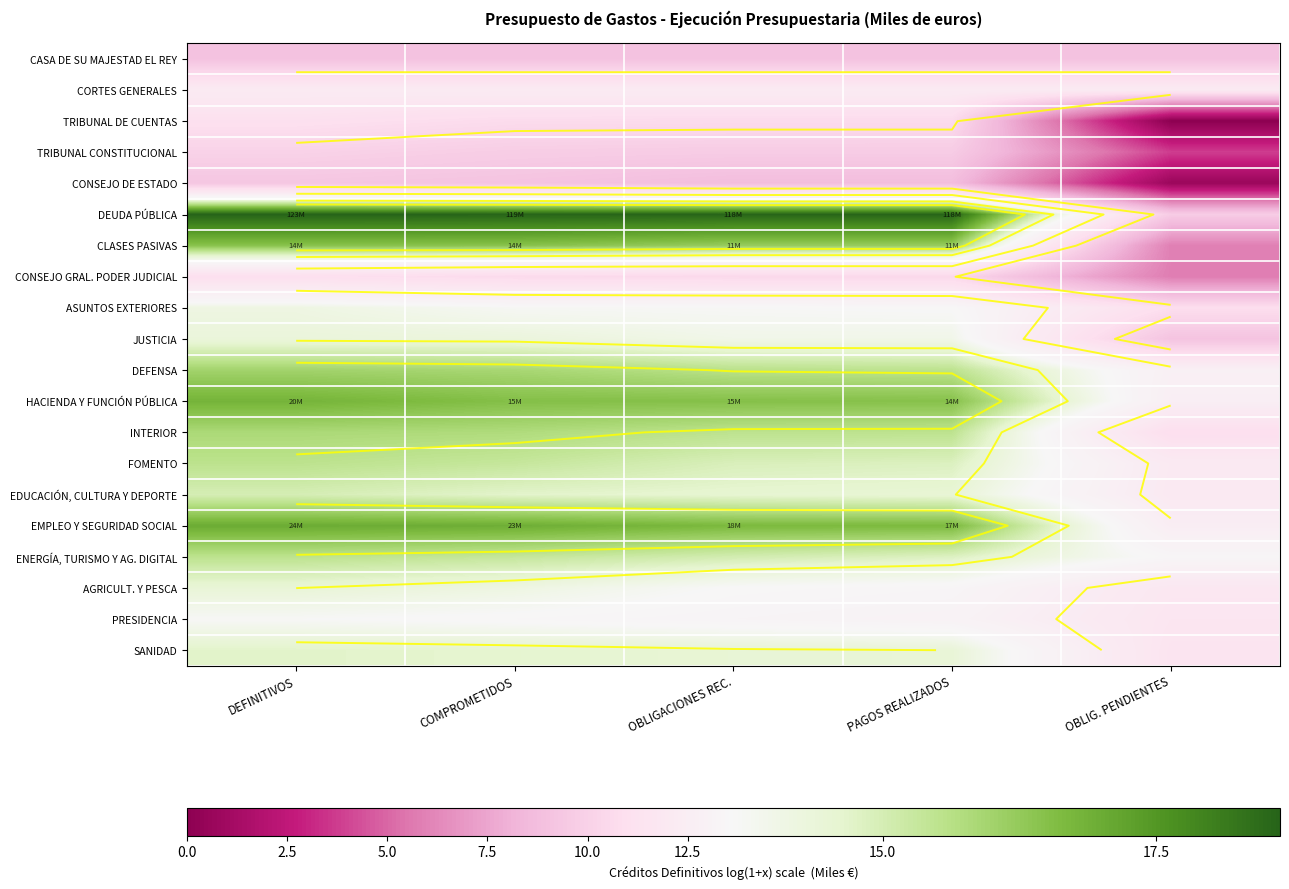

Rank the series by their maximum value, from highest to lowest.

DEUDA PÚBLICA, EMPLEO Y SEGURIDAD SOCIAL, HACIENDA Y FUNCIÓN PÚBLICA, CLASES PASIVAS, DEFENSA, INTERIOR, FOMENTO, ENERGÍA, TURISMO Y AG. DIGITAL, EDUCACIÓN, CULTURA Y DEPORTE, SANIDAD, AGRICULT. Y PESCA, JUSTICIA, ASUNTOS EXTERIORES, PRESIDENCIA, CORTES GENERALES, TRIBUNAL DE CUENTAS, CONSEJO GRAL. PODER JUDICIAL, TRIBUNAL CONSTITUCIONAL, CONSEJO DE ESTADO, CASA DE SU MAJESTAD EL REY